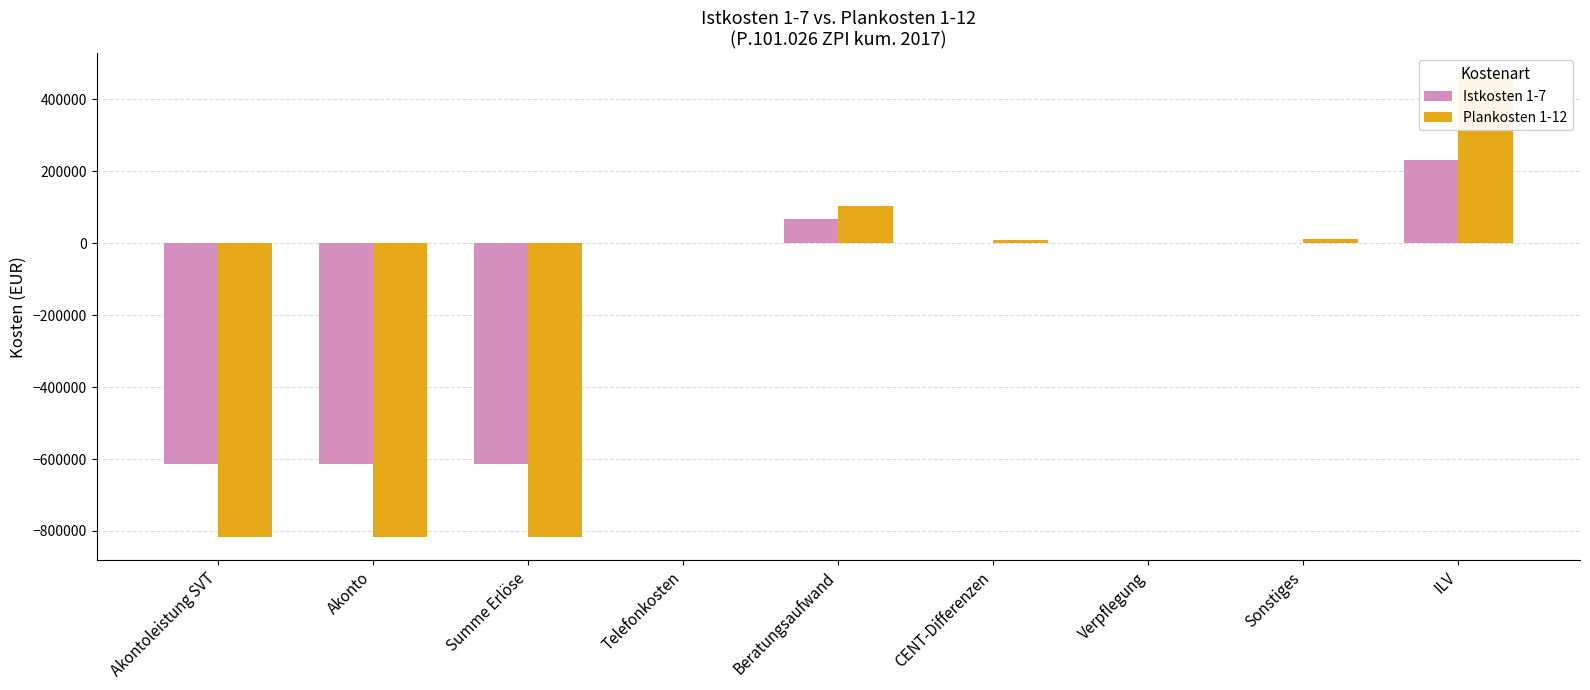

Which has a higher value, Akonto or Beratungsaufwand?

Beratungsaufwand